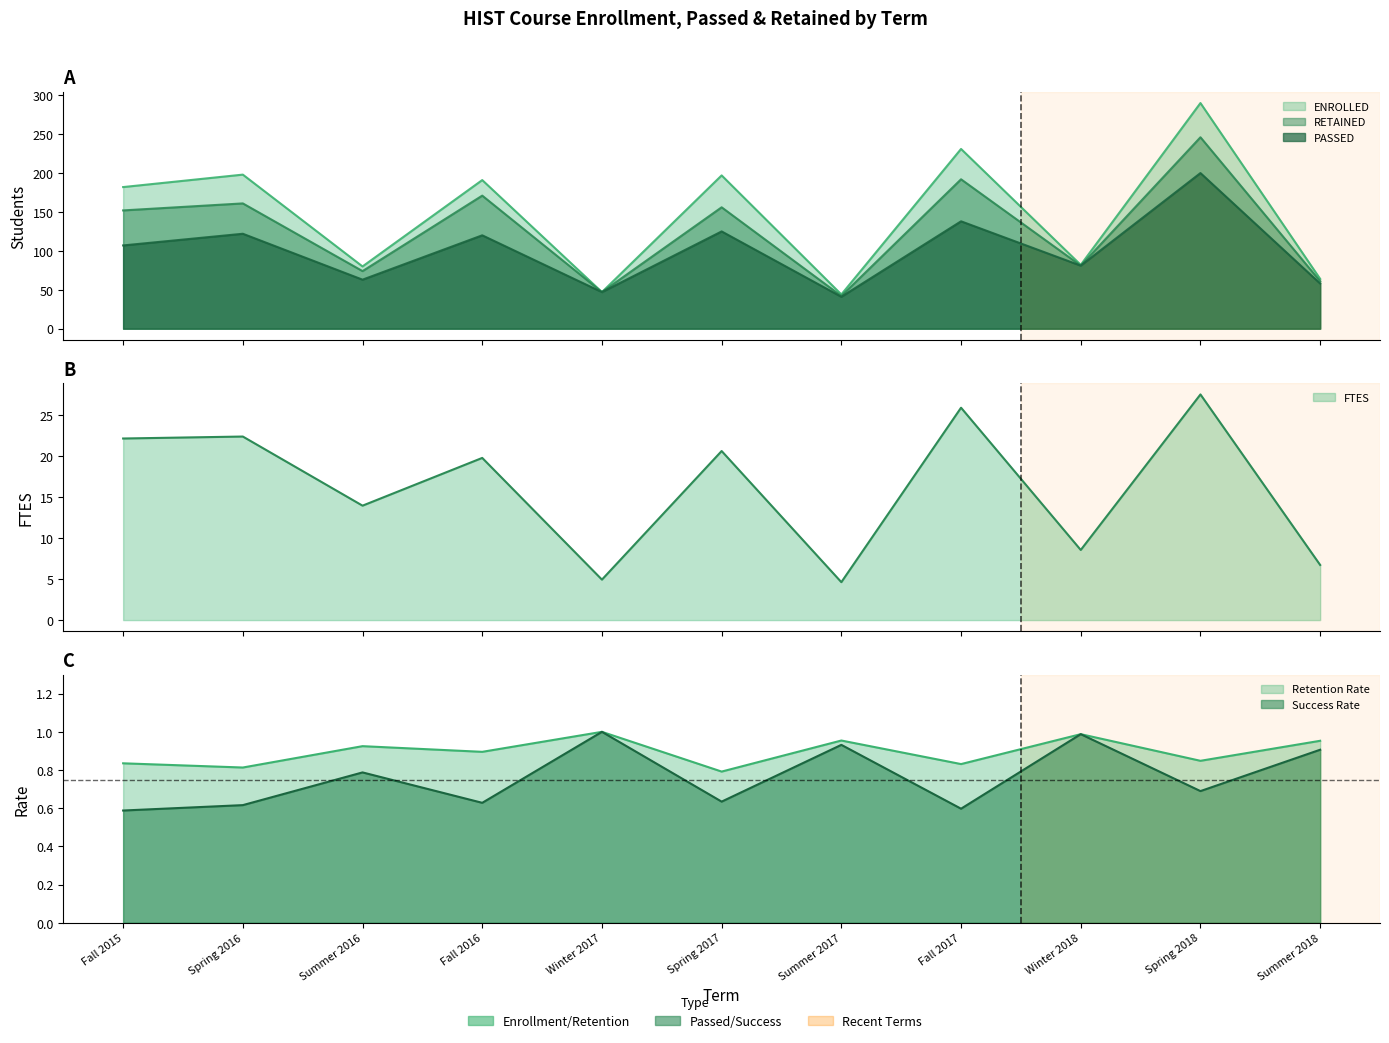

In PASSED, how many points are higher than both neighbors (excluding endpoints)?

5